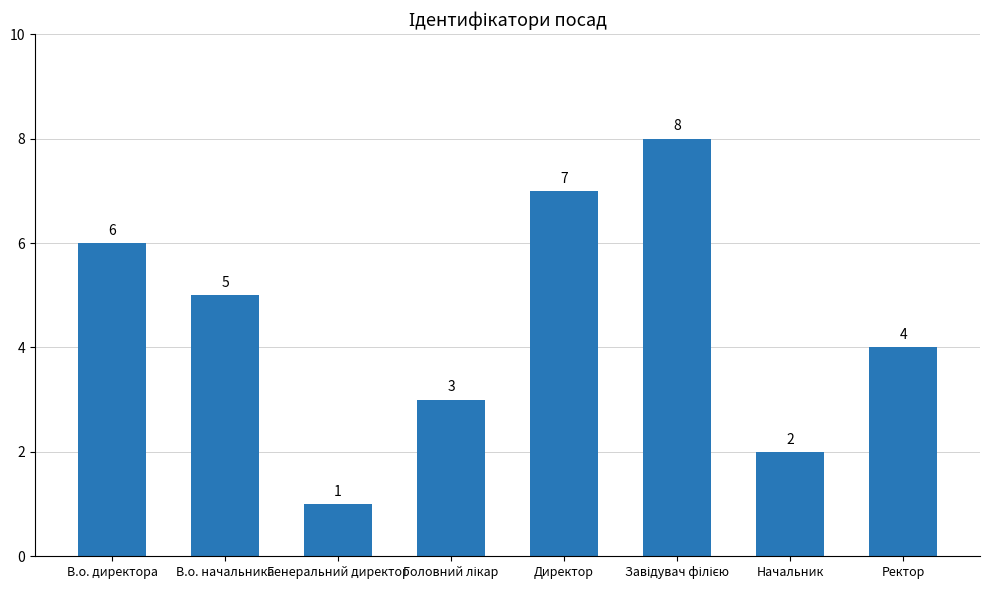

Does the chart contain any negative values?

No